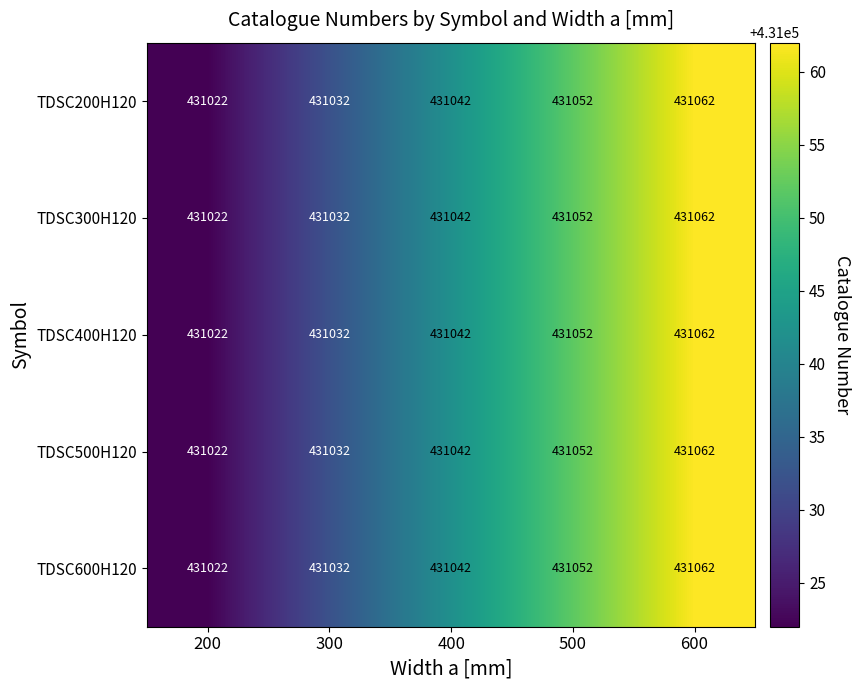

What is the total value across all series at 300?

2155160